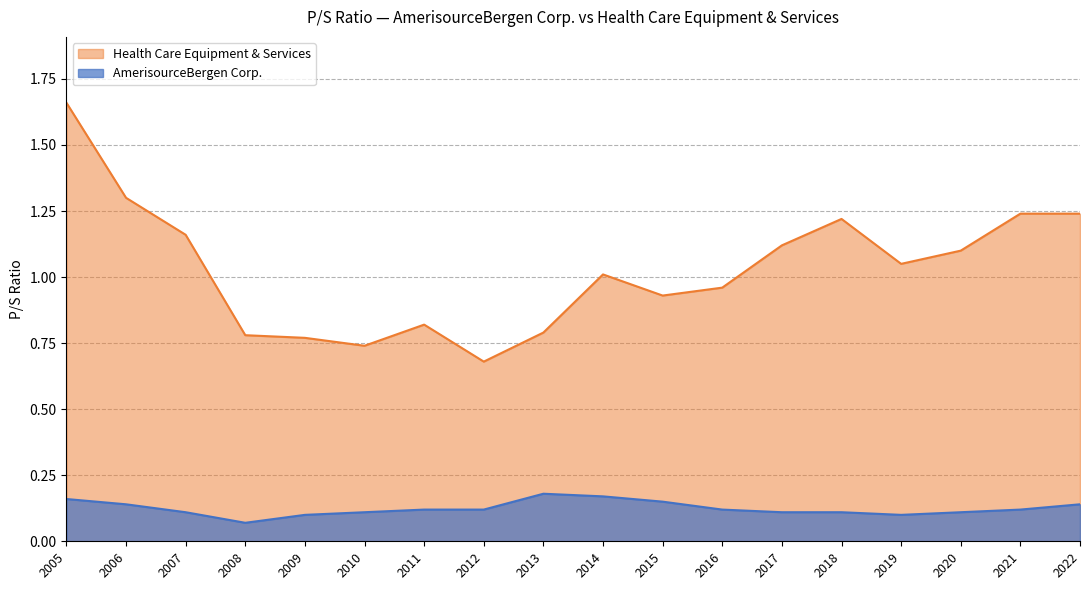

In AmerisourceBergen Corp., how many points are higher than both neighbors (excluding endpoints)?

1